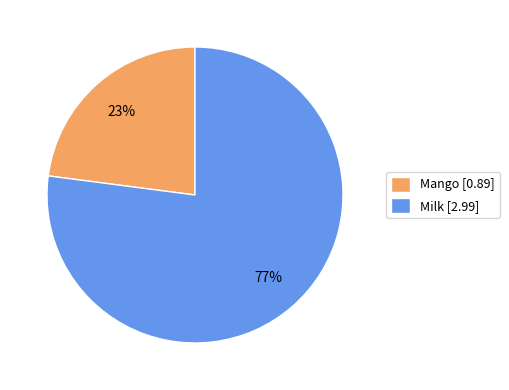

What is the smallest slice in the pie chart?

Mango